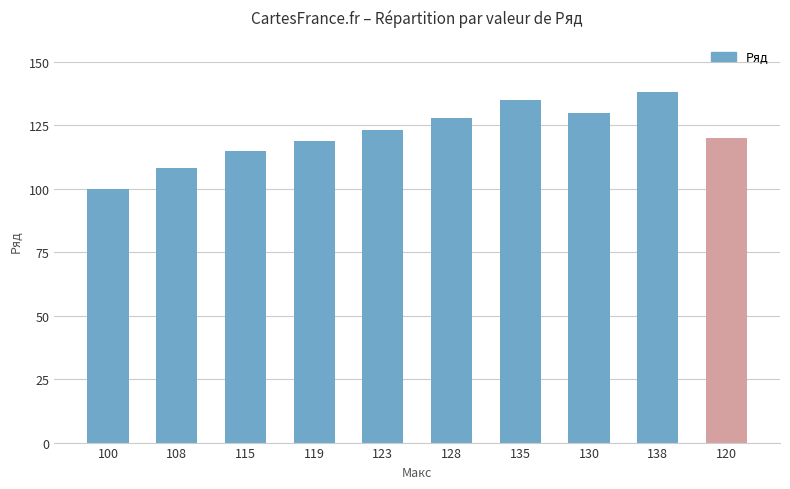

At which category does the chart reach its minimum across all series?

100